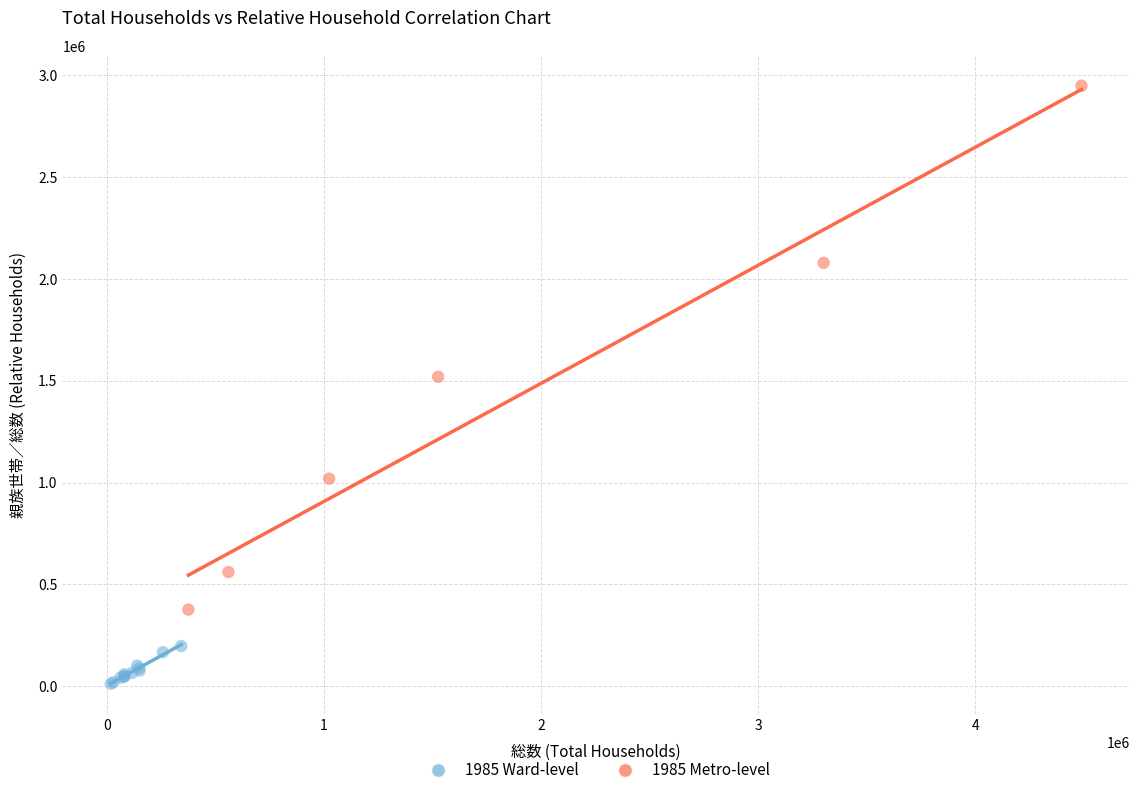

Which series contains the highest Y value?

1985 Metro-level